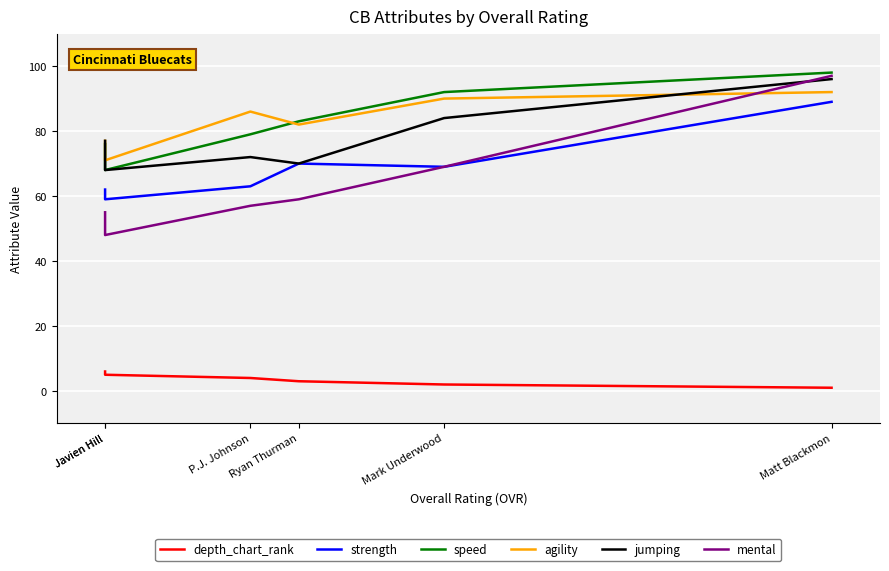

What is the average value of the speed series?

83